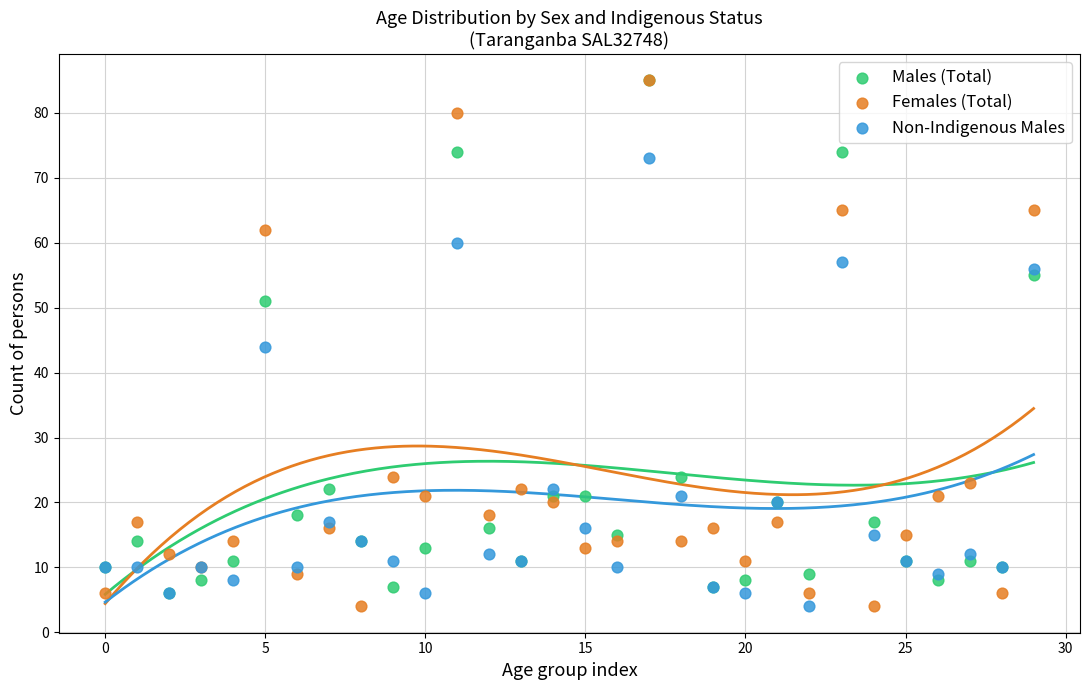

In the Non-Indigenous Males series, what Y value is closest to 38?

44